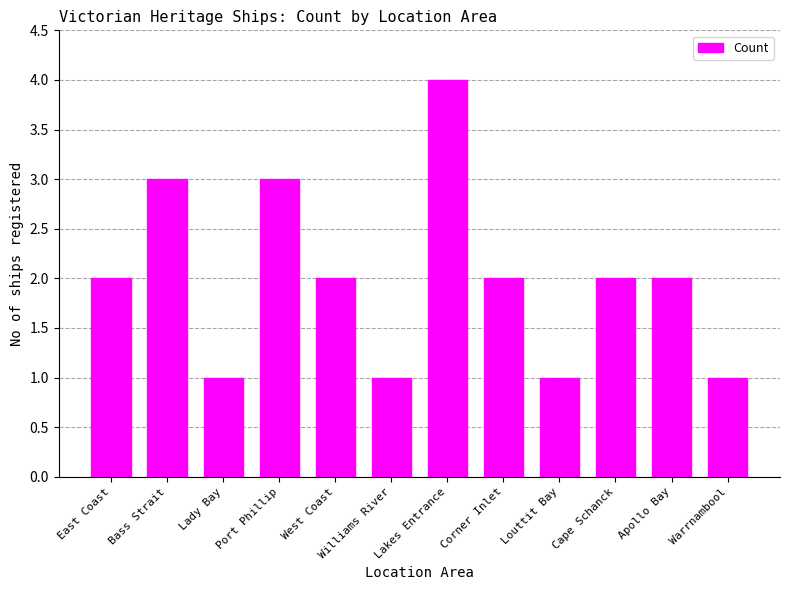

How many bars are there in total?

12